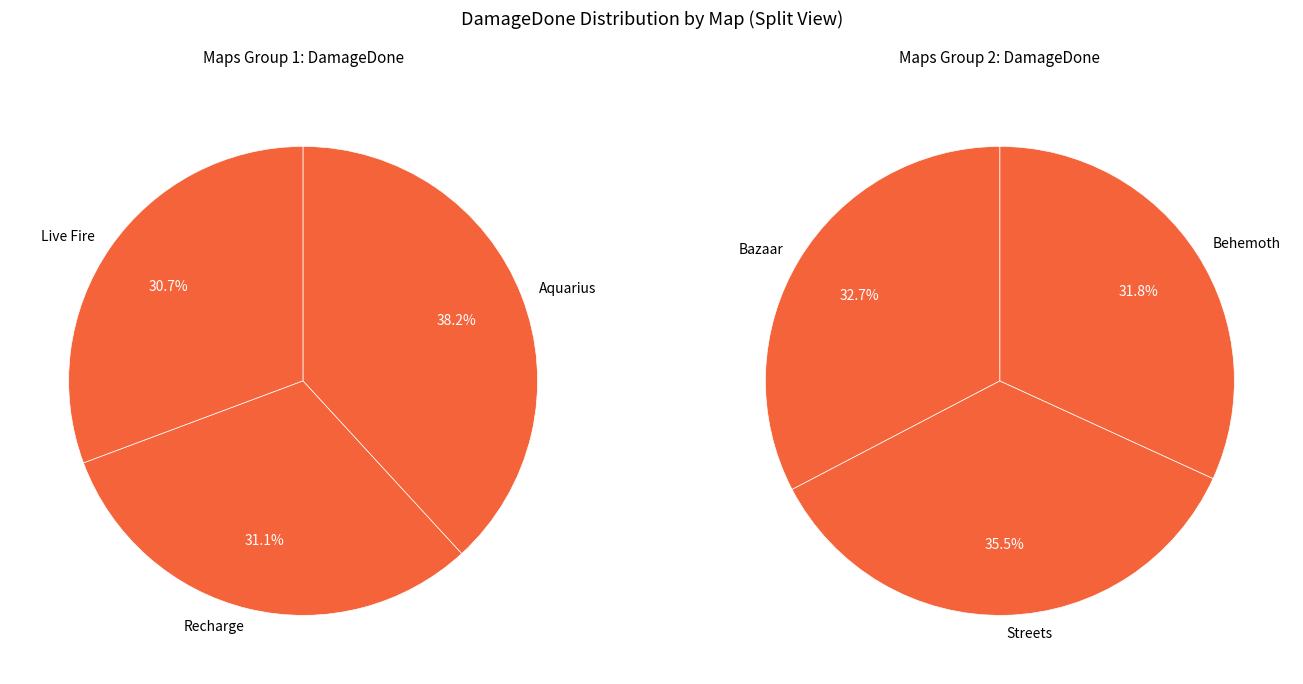

Between Aquarius and Aquarius, which is larger?

Aquarius